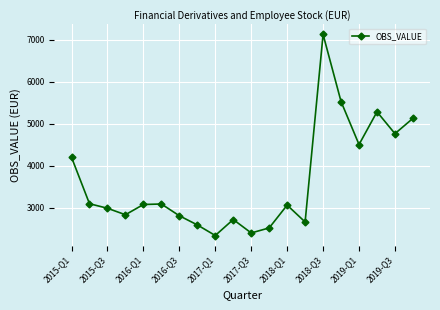

What is the maximum value shown in the chart?

7129.9